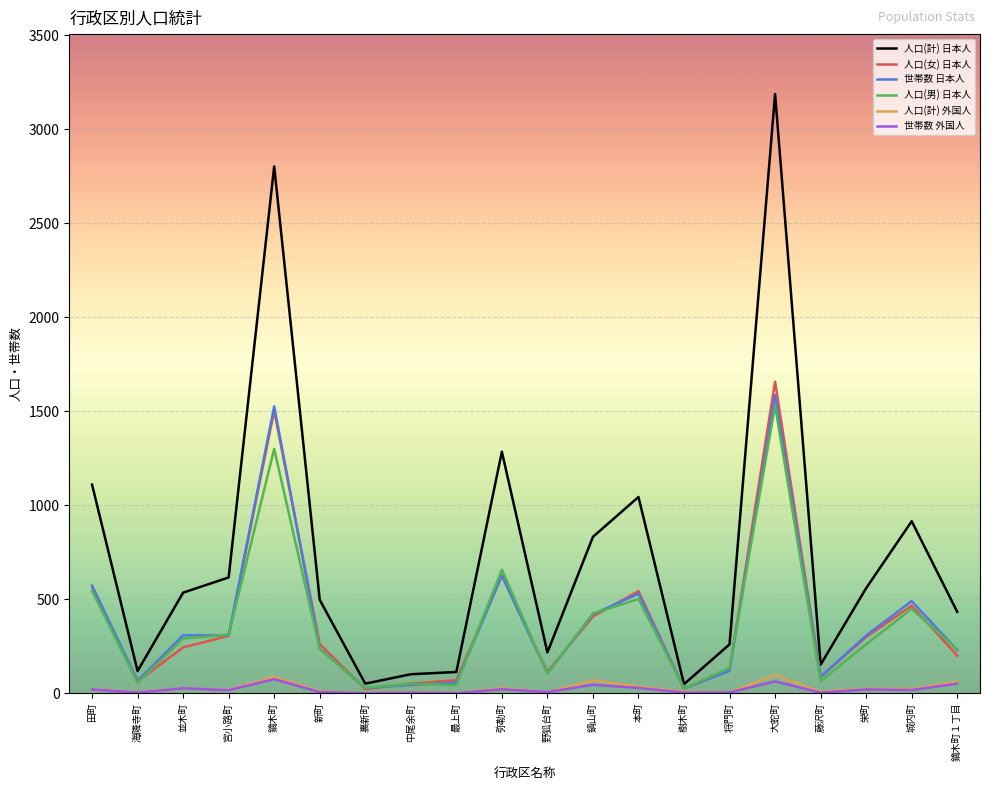

At which category does 人口(男) 日本人 reach its first local valley?

海隣寺町